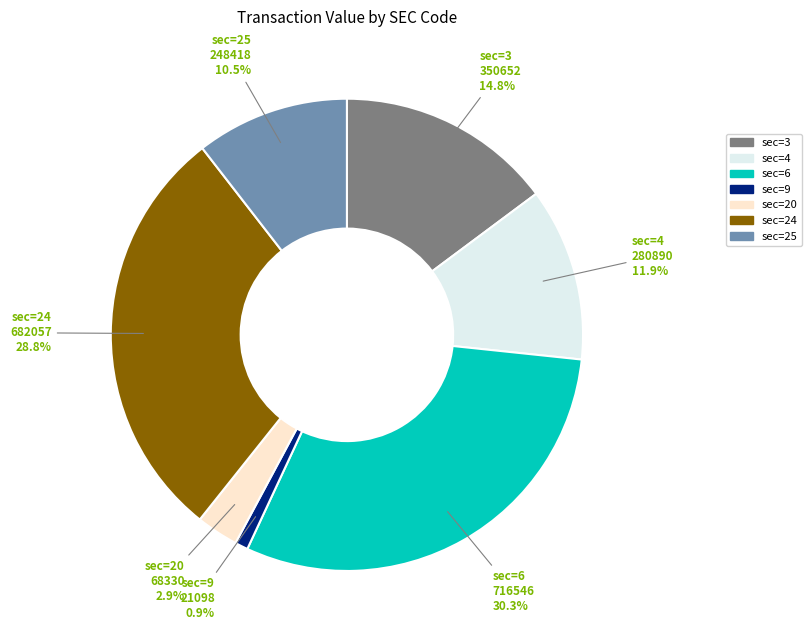

Is there any slice that represents more than half of the pie?

No